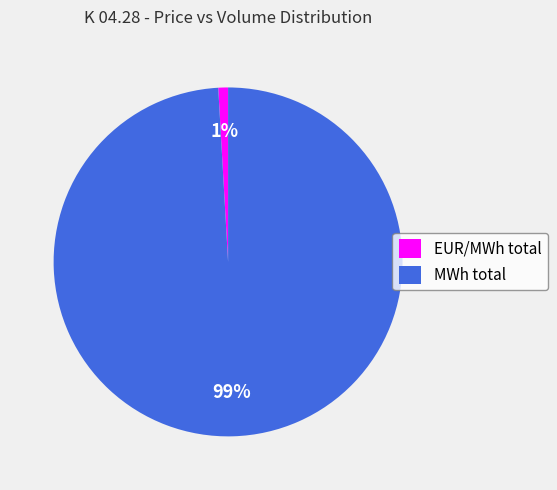

Count the number of slices in the pie.

2